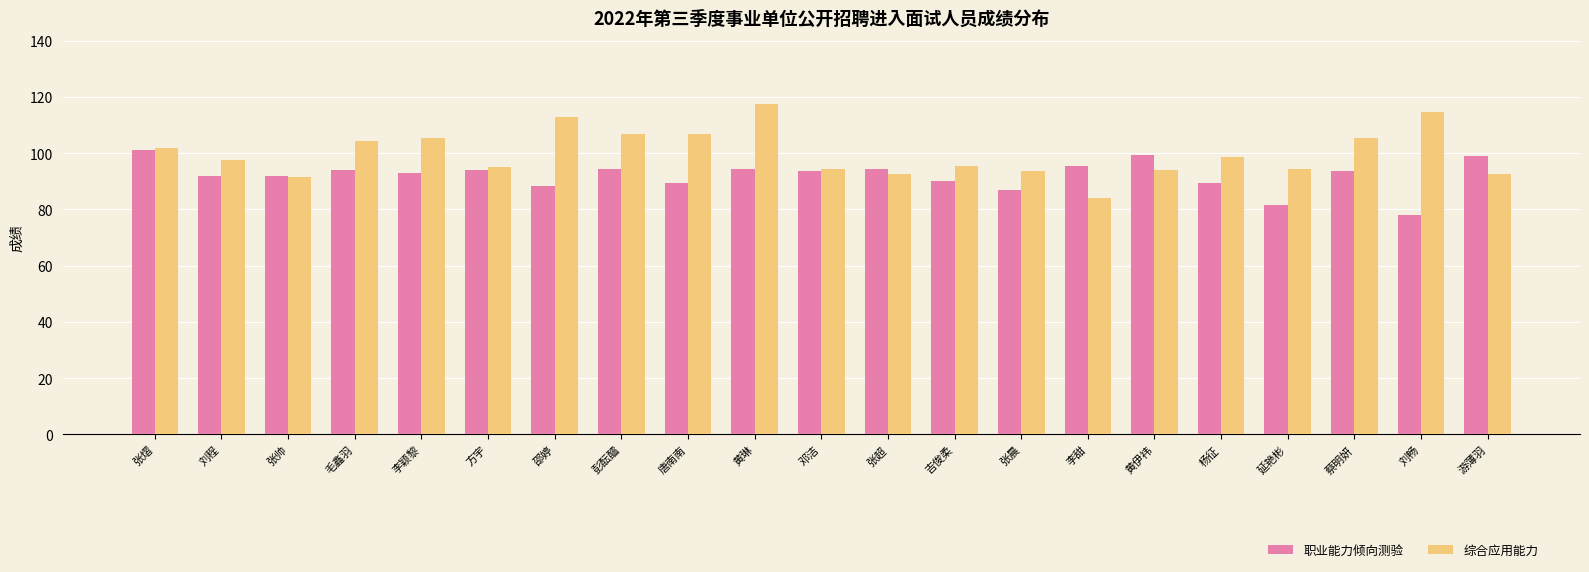

At how many categories does at least one series exceed 109?

3